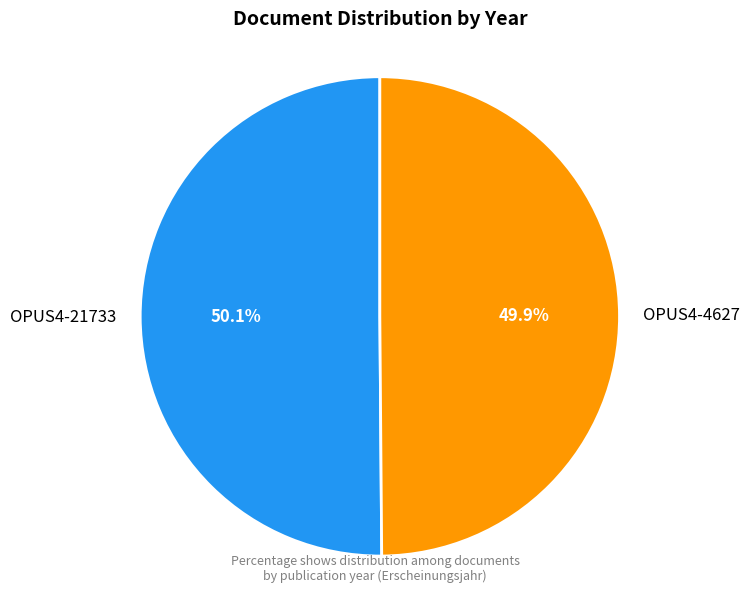

The OPUS4-21733 slice represents 50% of the pie. True or false?

True